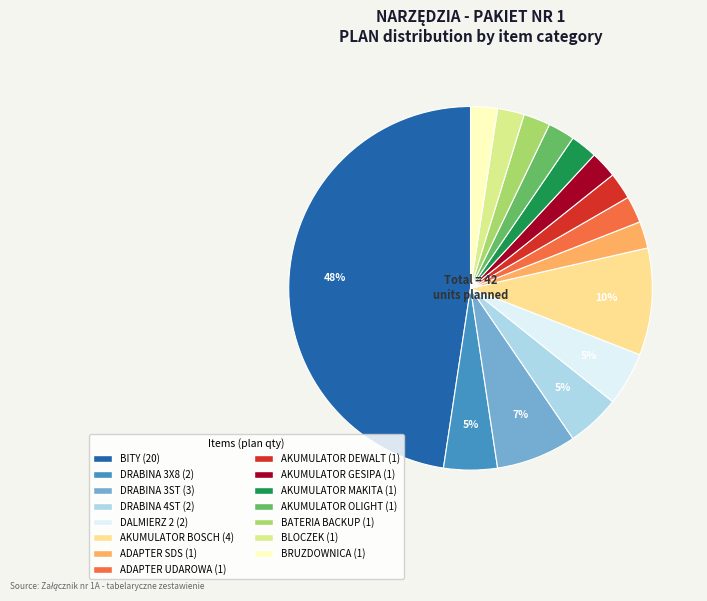

Count the number of slices in the pie.

15